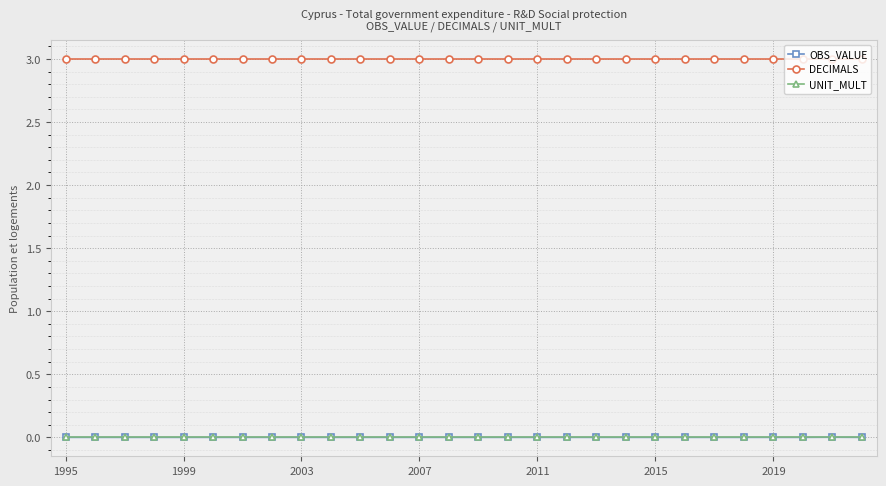

What is the greatest value displayed?

3.0